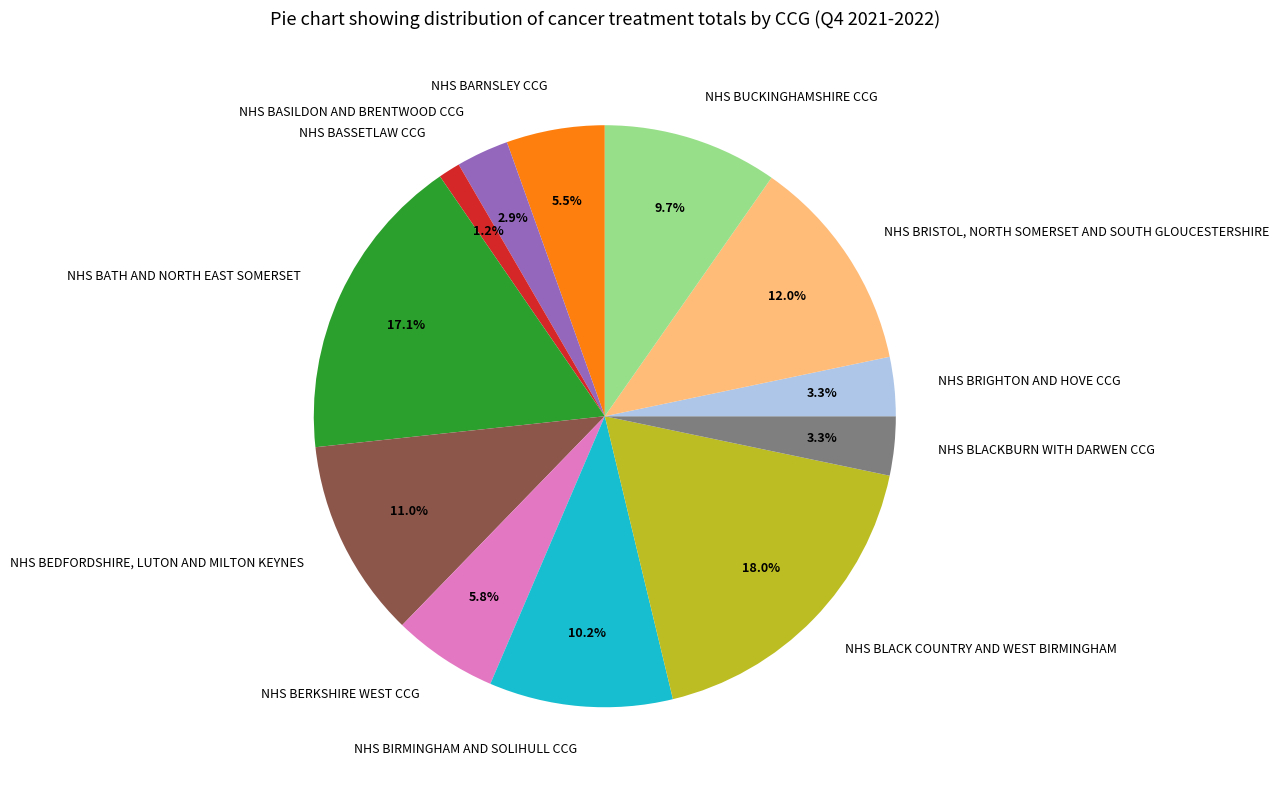

How many segments does this pie chart have?

12